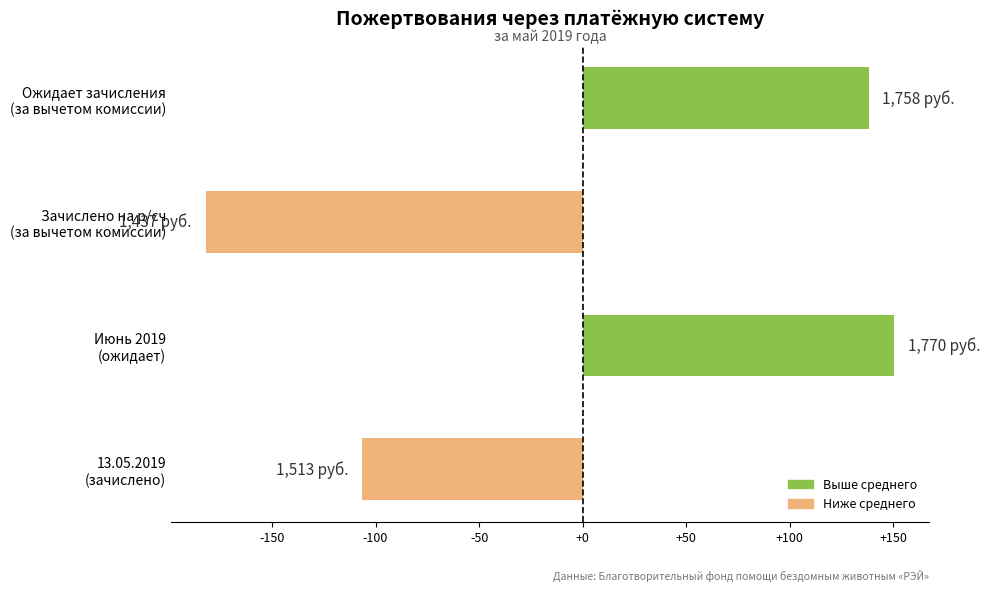

What is the minimum value shown in the chart?

-182.1